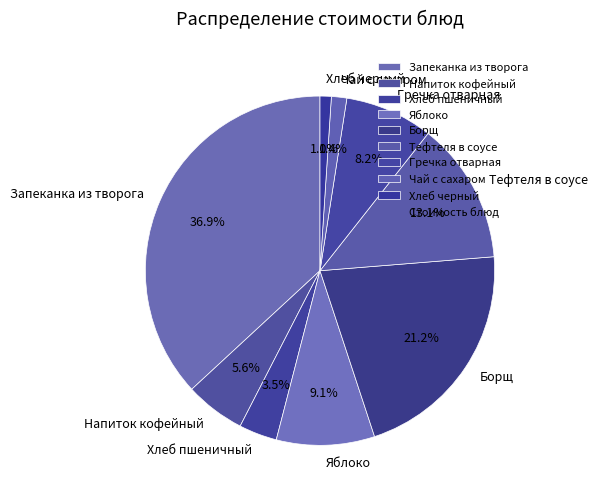

To the nearest percent, what is the combined percentage of Чай с сахаром and Хлеб черный?

2%